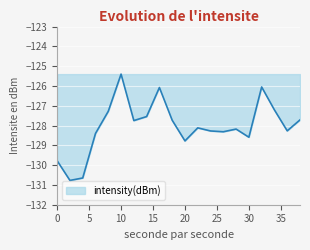

What is the maximum value shown in the chart?

-125.4